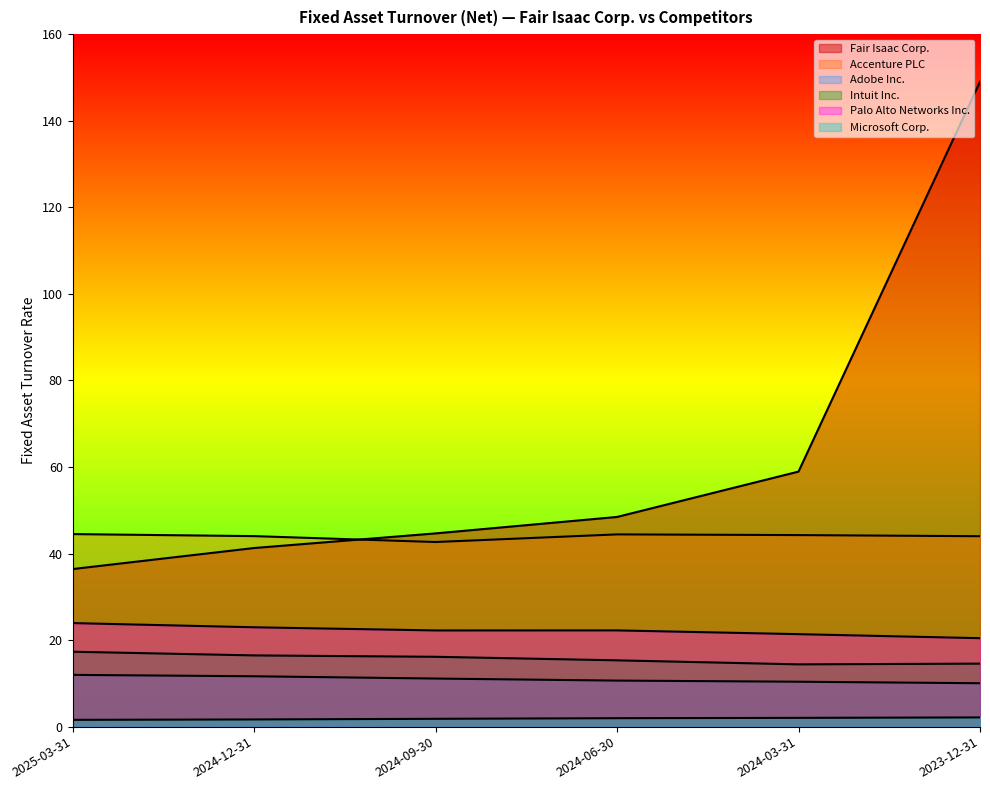

True or false: Palo Alto Networks Inc. and Intuit Inc. intersect in this chart.

False